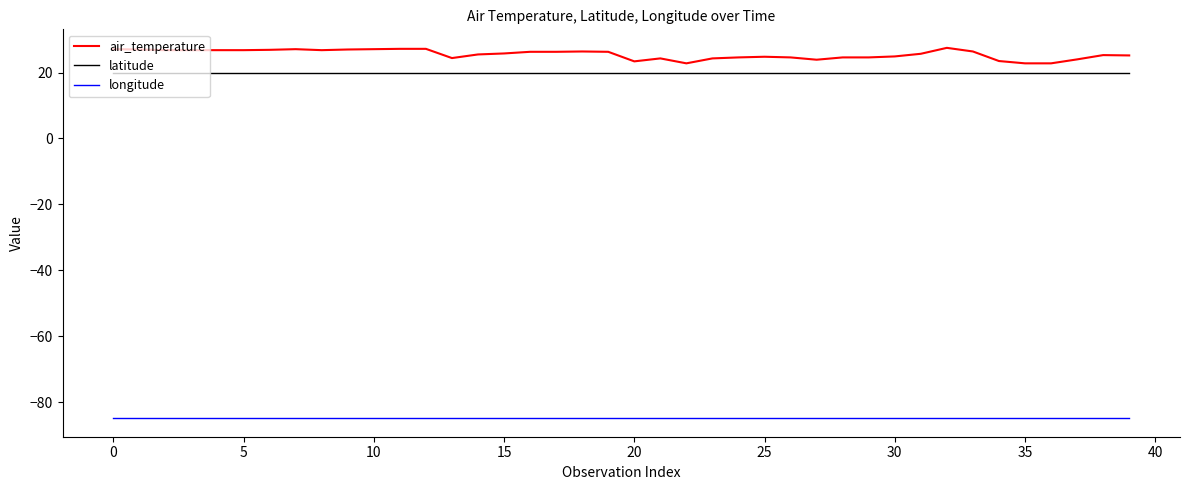

What is the maximum value shown in the chart?

27.5